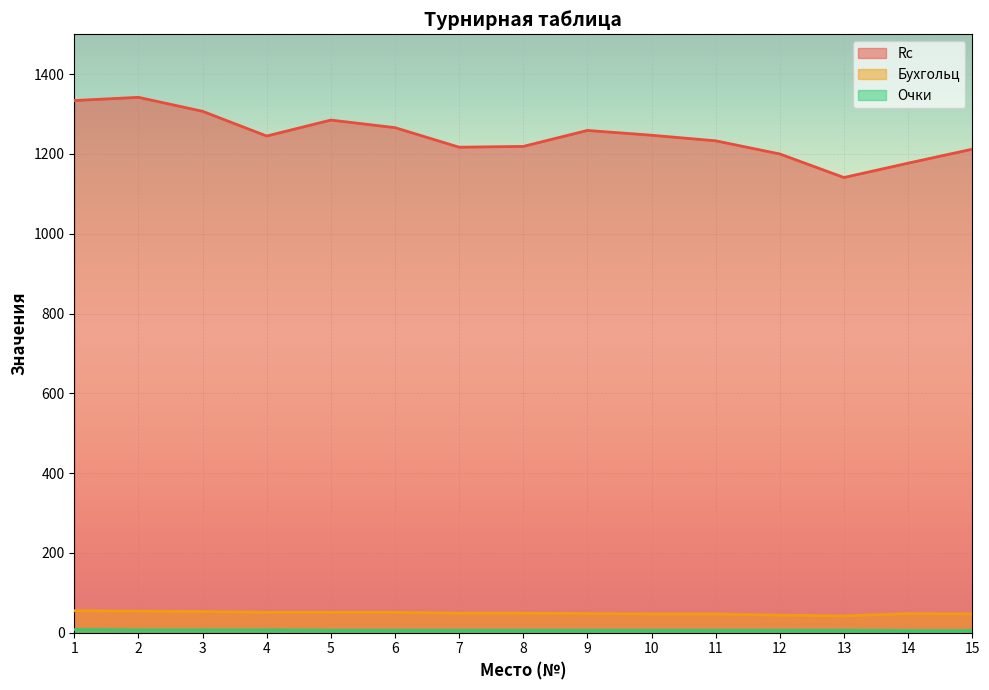

How many lines are shown in the chart?

3